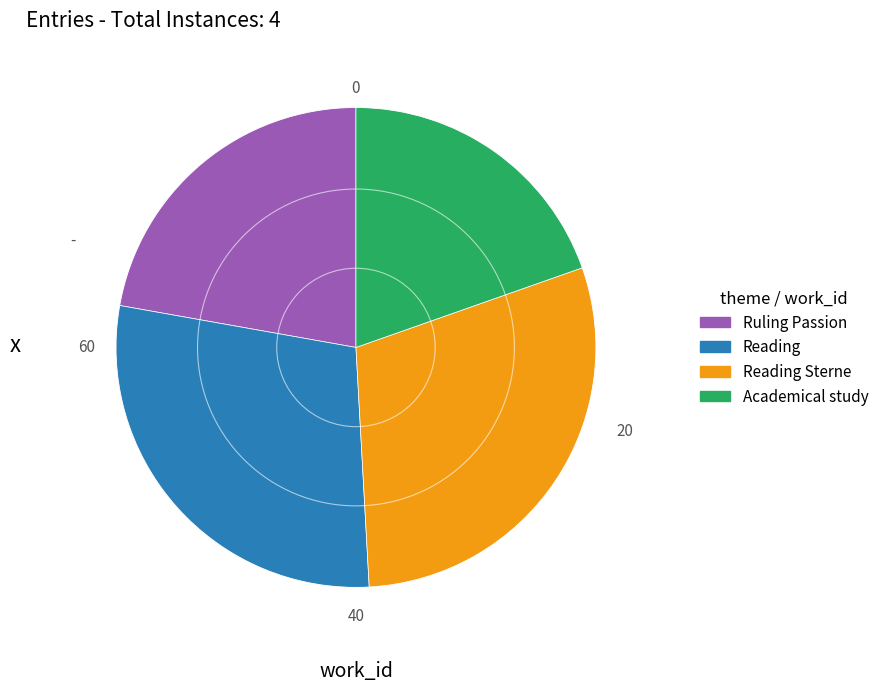

How many segments does this pie chart have?

4